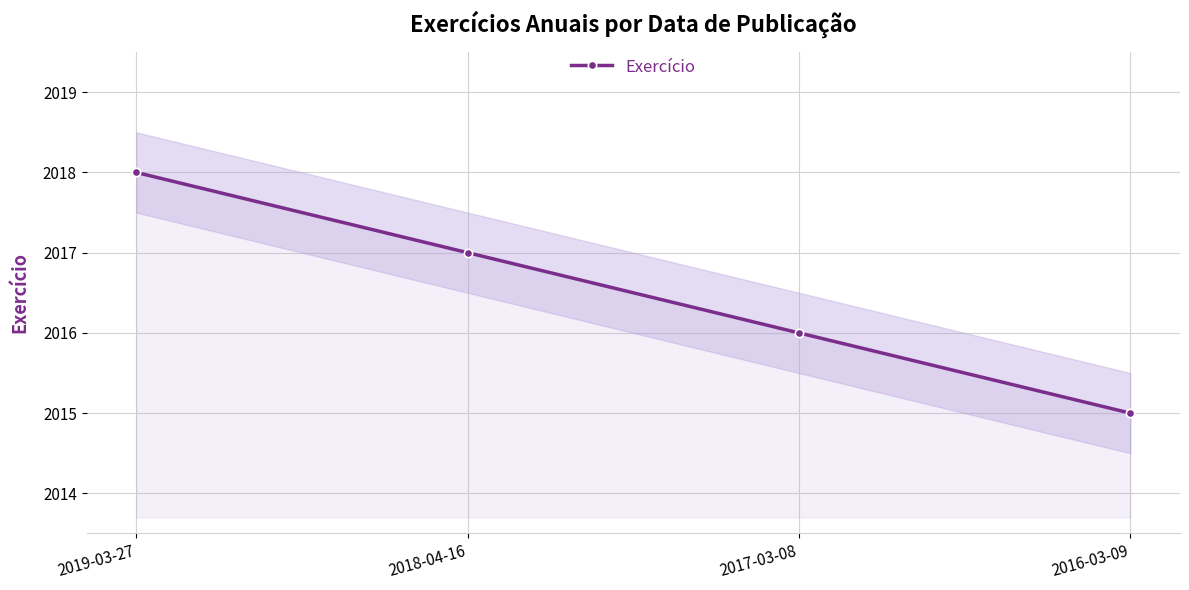

At which category does the chart reach its minimum across all series?

2016-03-09